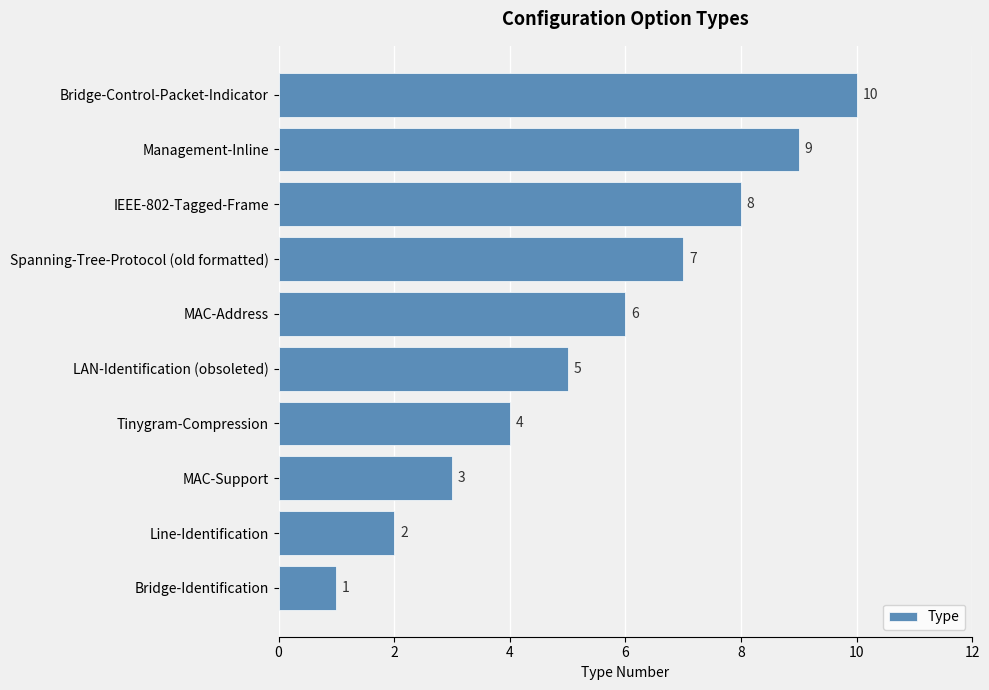

Rank the categories by value from lowest to highest.

Bridge-Identification, Line-Identification, MAC-Support, Tinygram-Compression, LAN-Identification (obsoleted), MAC-Address, Spanning-Tree-Protocol (old formatted), IEEE-802-Tagged-Frame, Management-Inline, Bridge-Control-Packet-Indicator